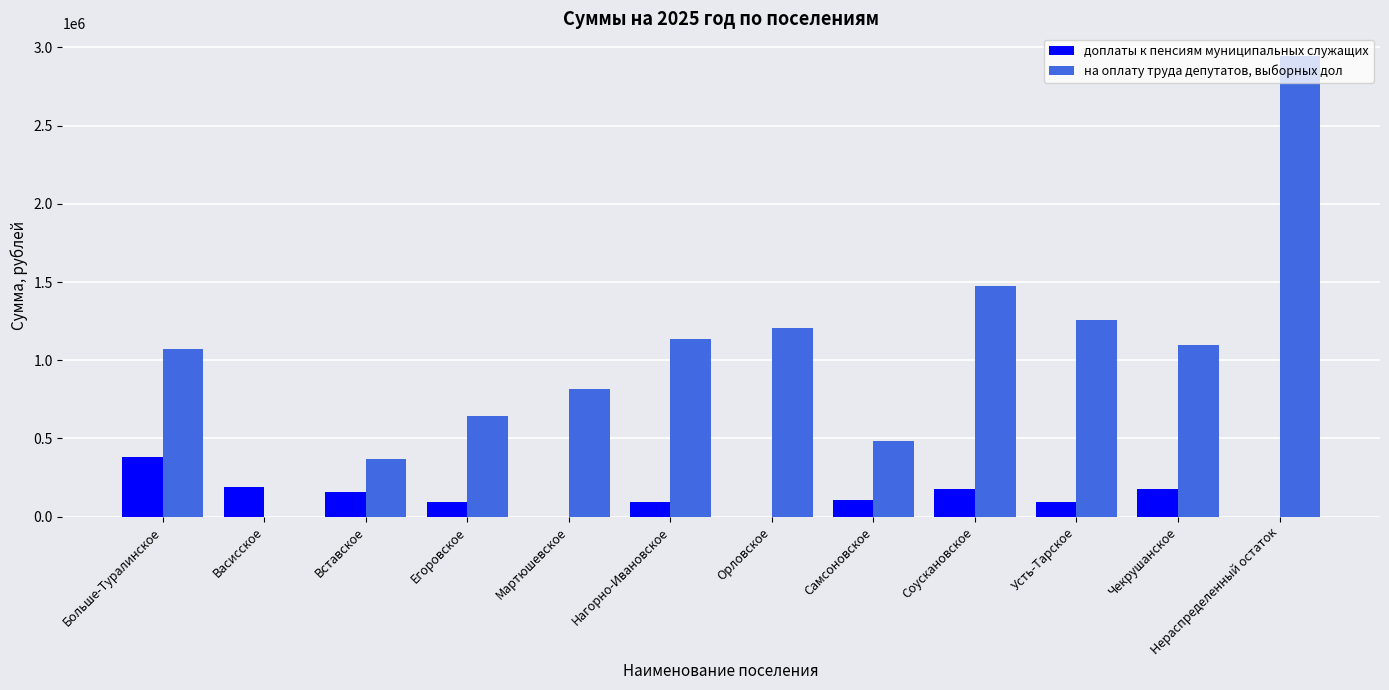

Between Васисское and Орловское, which series saw the biggest shift?

на оплату труда депутатов, выборных дол